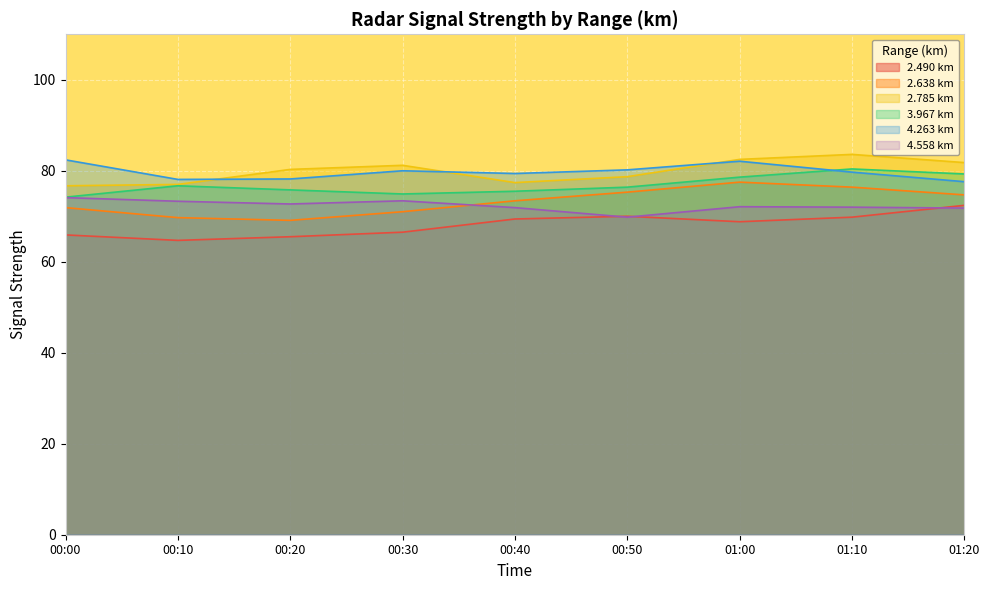

At which category does 2.785 reach its first local valley?

00:40